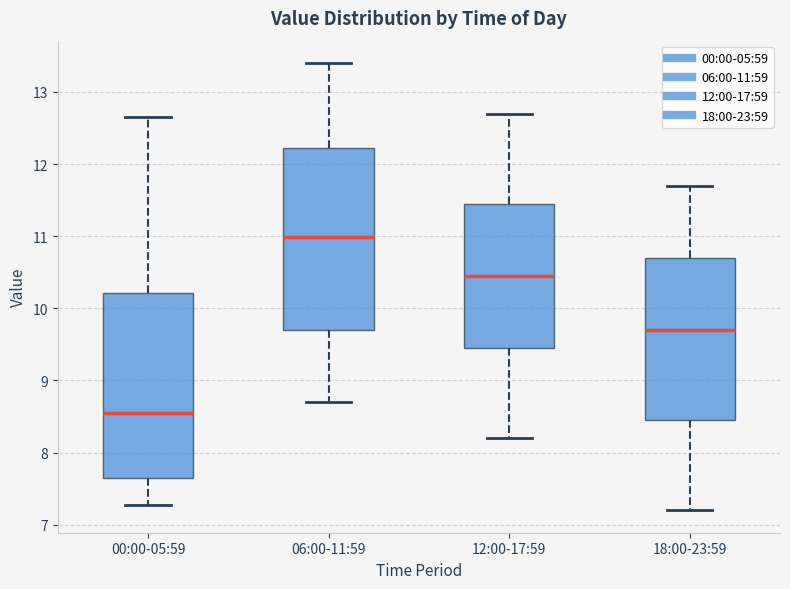

Reading left to right, transcribe this box plot: for each box, give where its median line is, the range the box spans, and where its two whiskers end, as read against the y-axis. The values are not printed on the chart, so give them approximately, as read against the axis.

00:00-05:59: median 8.5, box 7.7 to 10.2, whiskers 7.3 to 12.7
06:00-11:59: median 11.0, box 9.7 to 12.2, whiskers 8.7 to 13.4
12:00-17:59: median 10.5, box 9.5 to 11.5, whiskers 8.2 to 12.7
18:00-23:59: median 9.7, box 8.5 to 10.7, whiskers 7.2 to 11.7